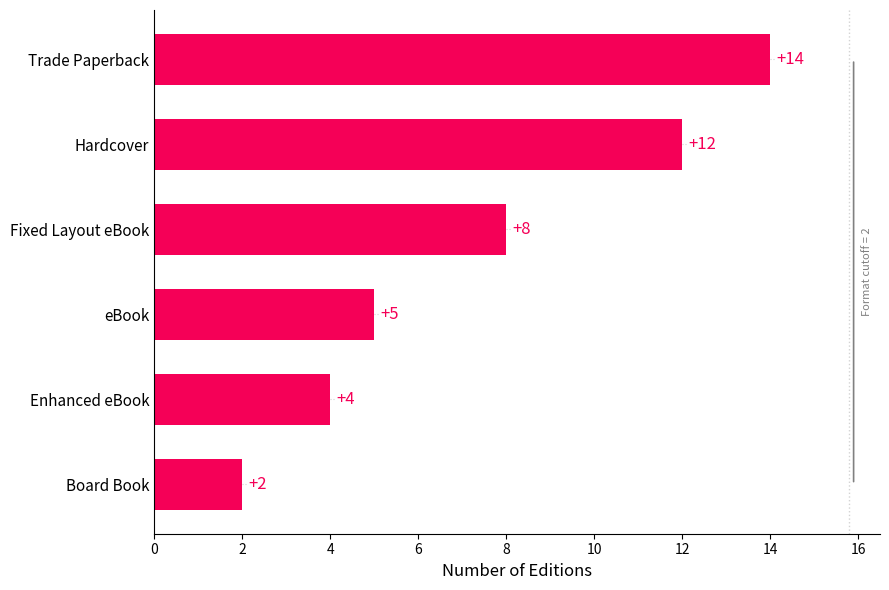

What is the sum of all values?

45